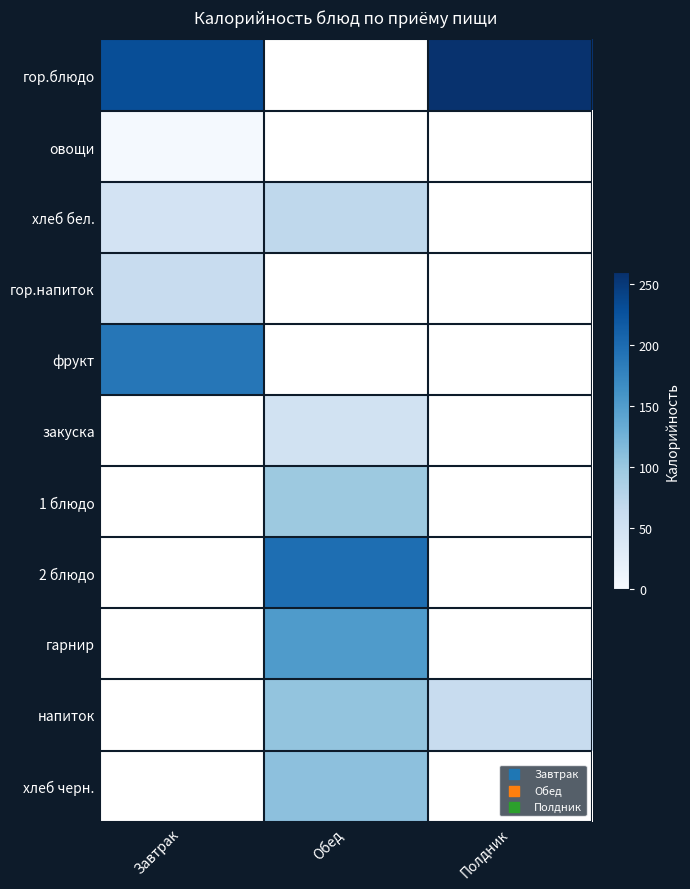

Which series changed the most between Обед and Полдник?

напиток